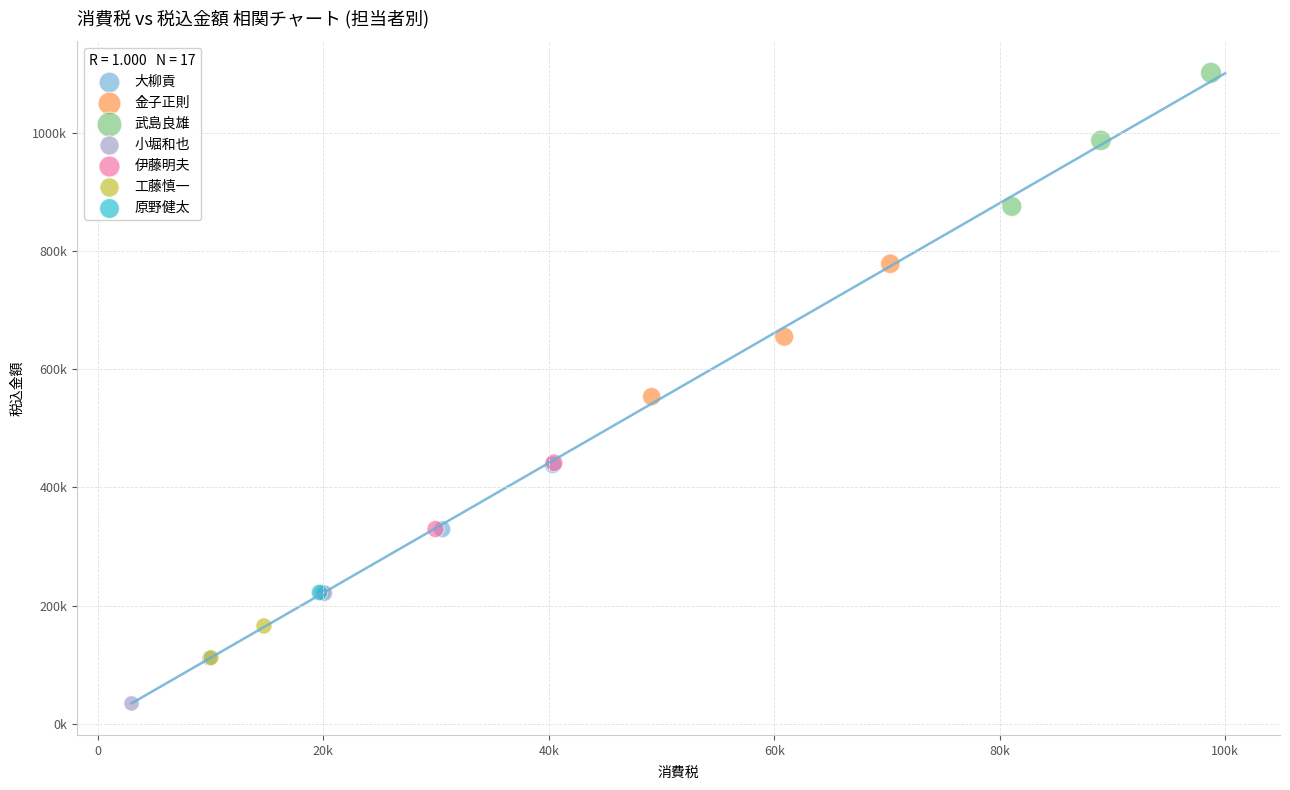

Which series contains the highest Y value?

武島良雄